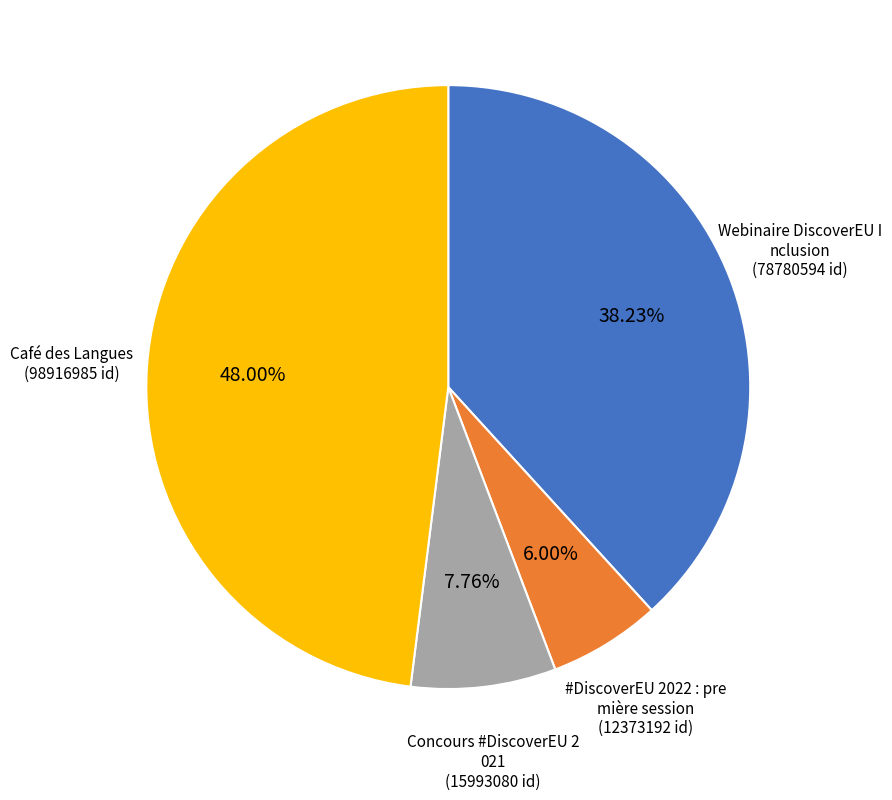

Is there a majority slice in this chart?

No